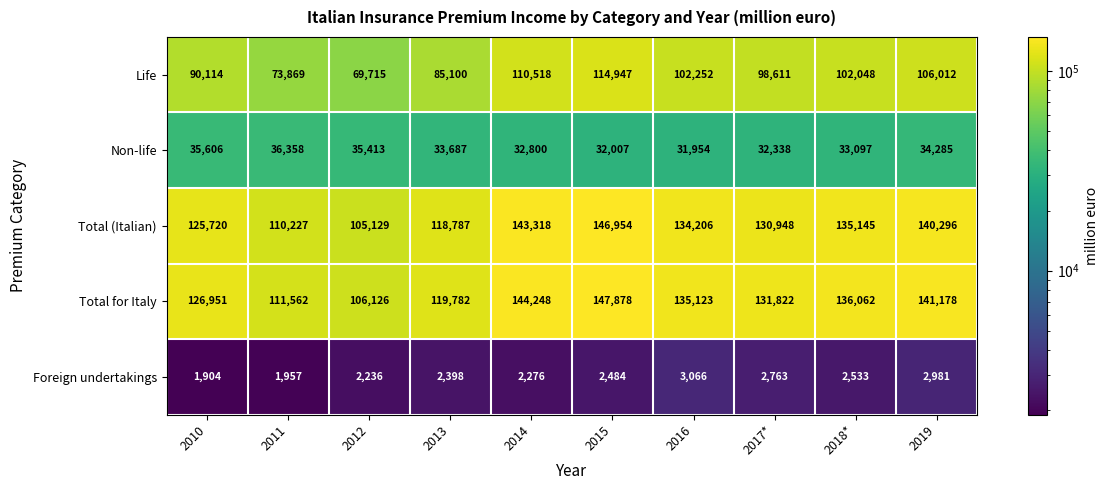

Which series changed the most between 2017* and 2019?

Total for Italy